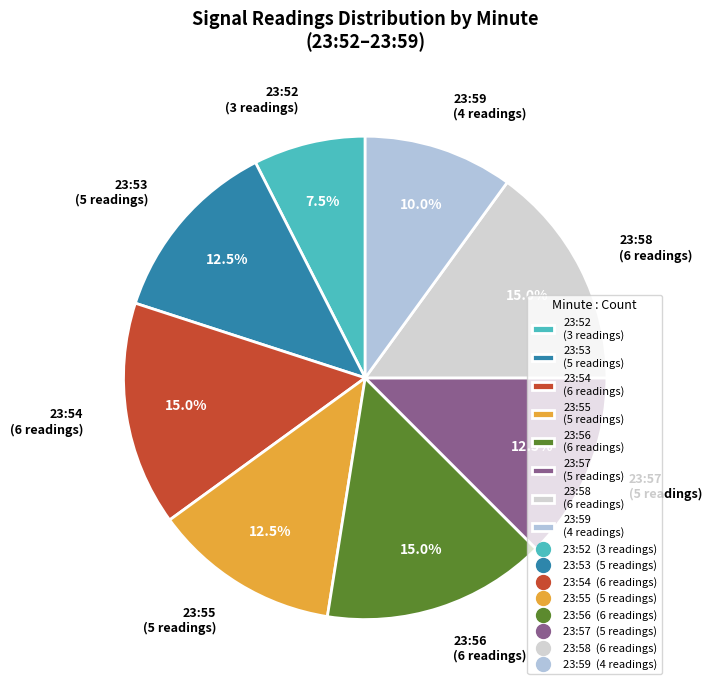

Does 23:57 (5 readings) account for over 50% of the chart?

No